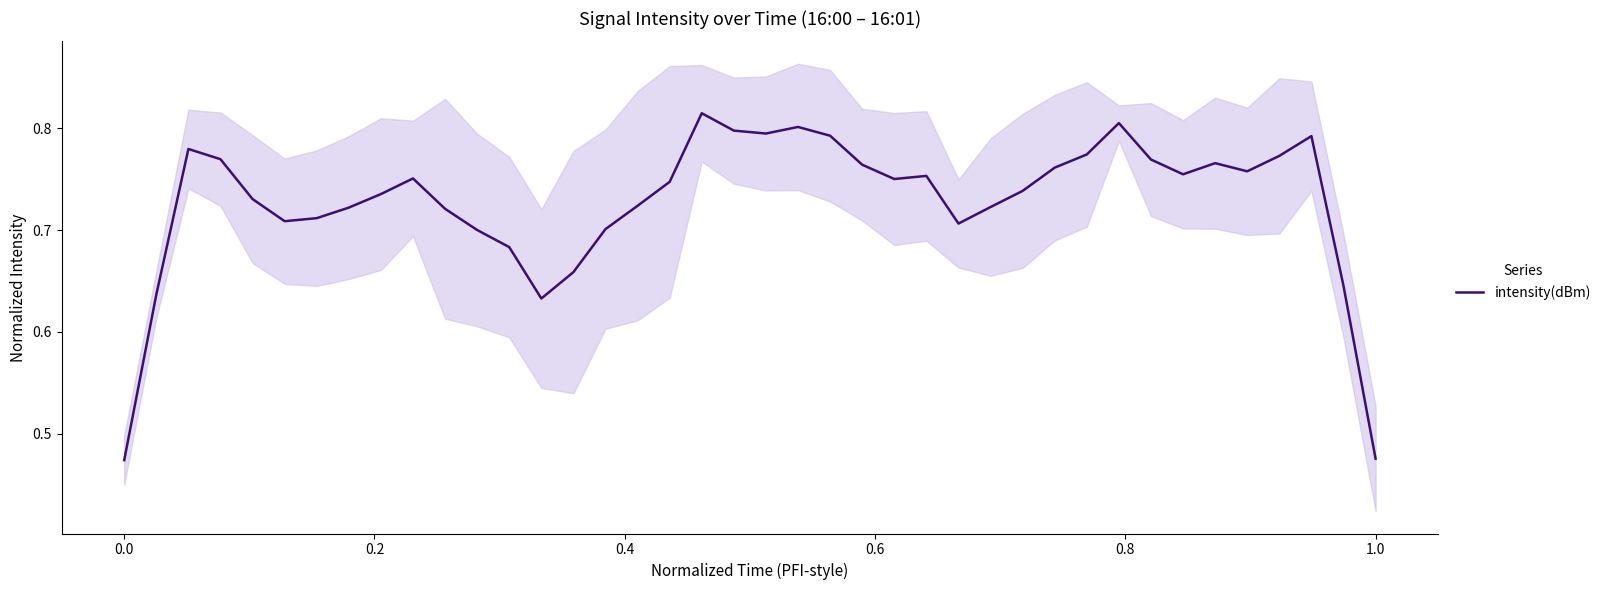

How many interior local valleys (lower than both neighbors) does the data have?

7